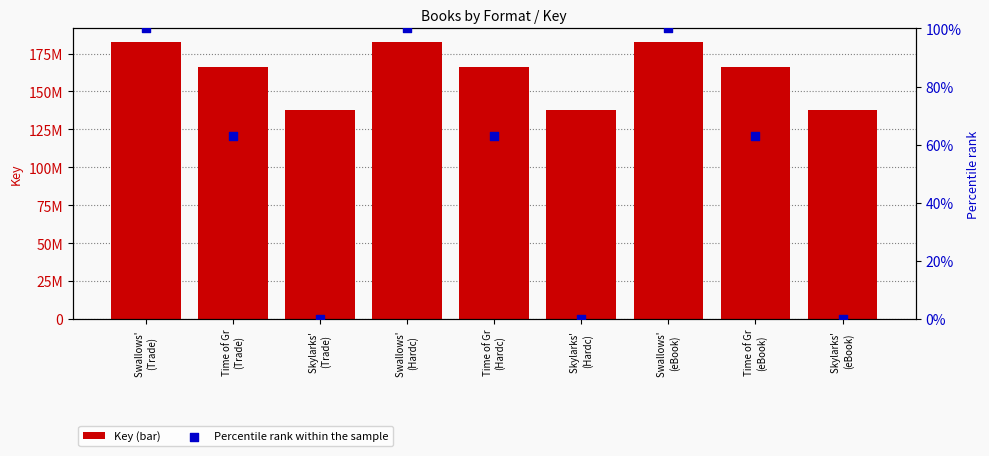

Is the value of Percentile rank within the sample at Time of Gr
(Trade) greater than the value of Key (bar) at Swallows' 
(Hardc)?

No